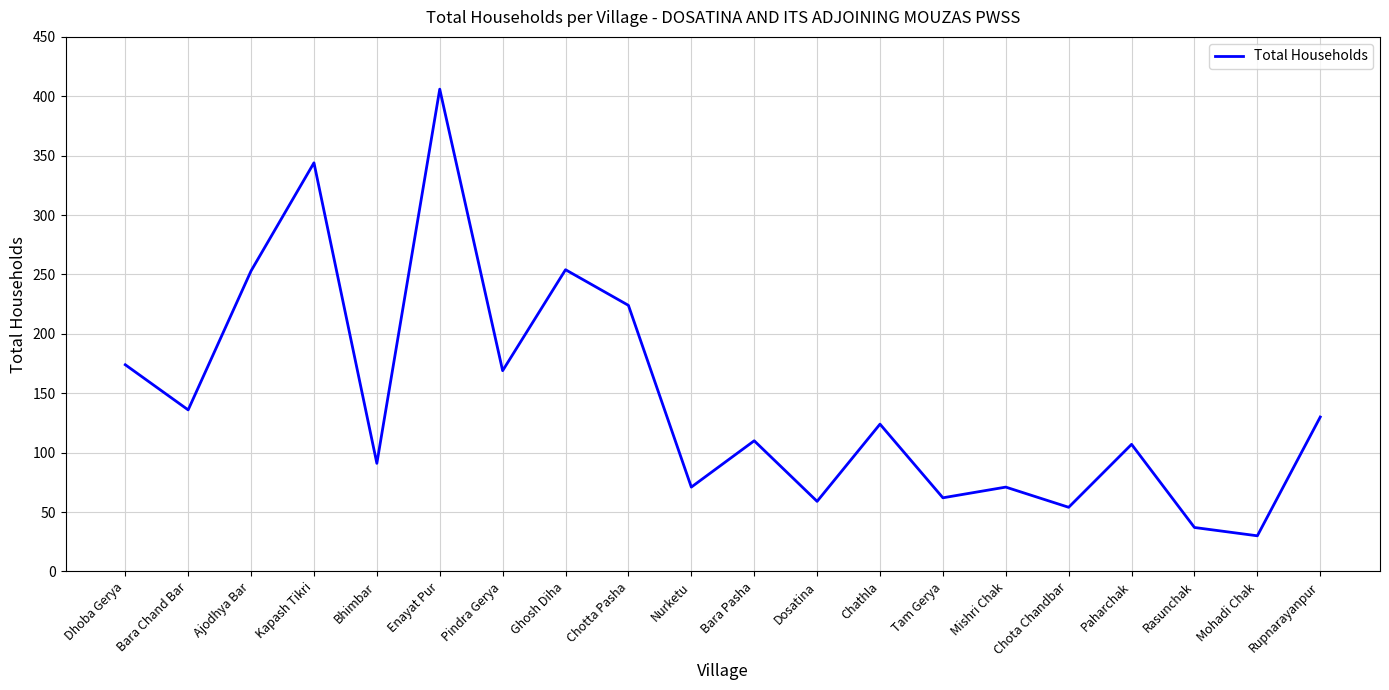

Which label corresponds to the largest value in the chart?

Enayat Pur